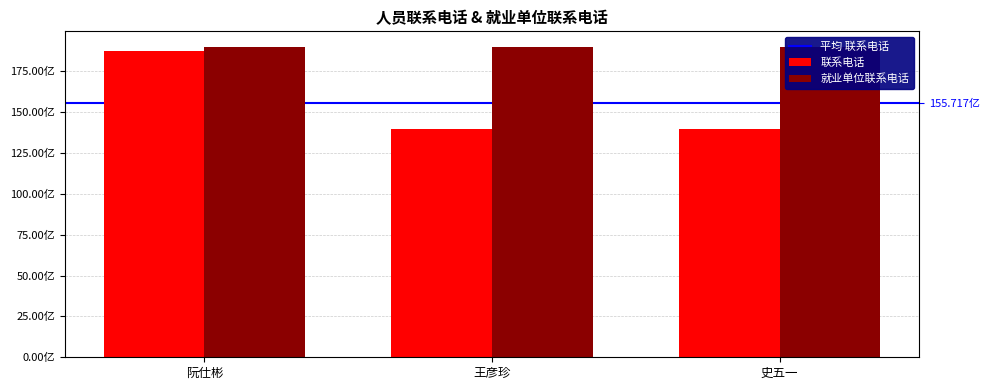

Between 史五一 and 王彦珍, which is larger?

史五一